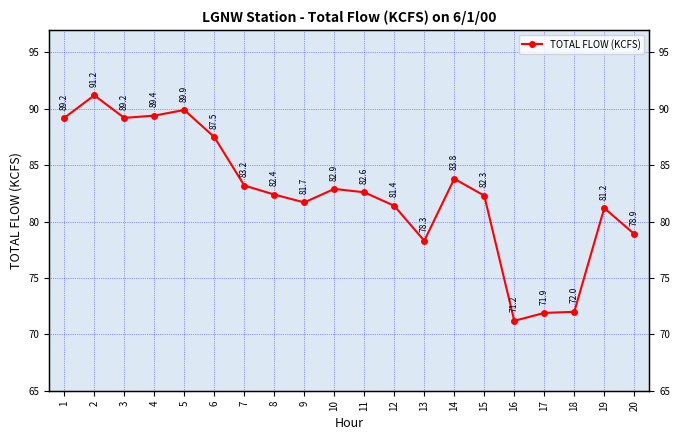

At which category does the data reach its first local valley?

3